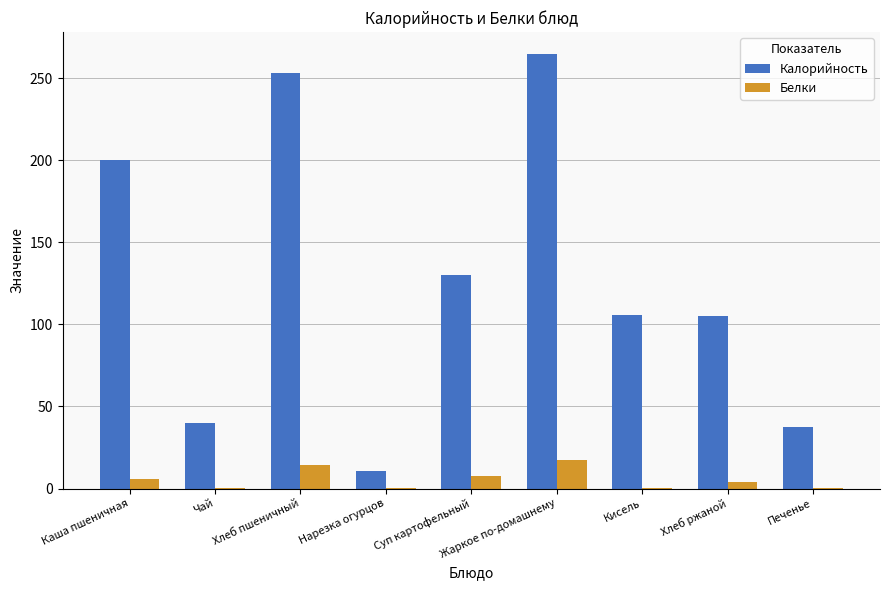

The Калорийность series shows 105.5 at Кисель. True or false?

True